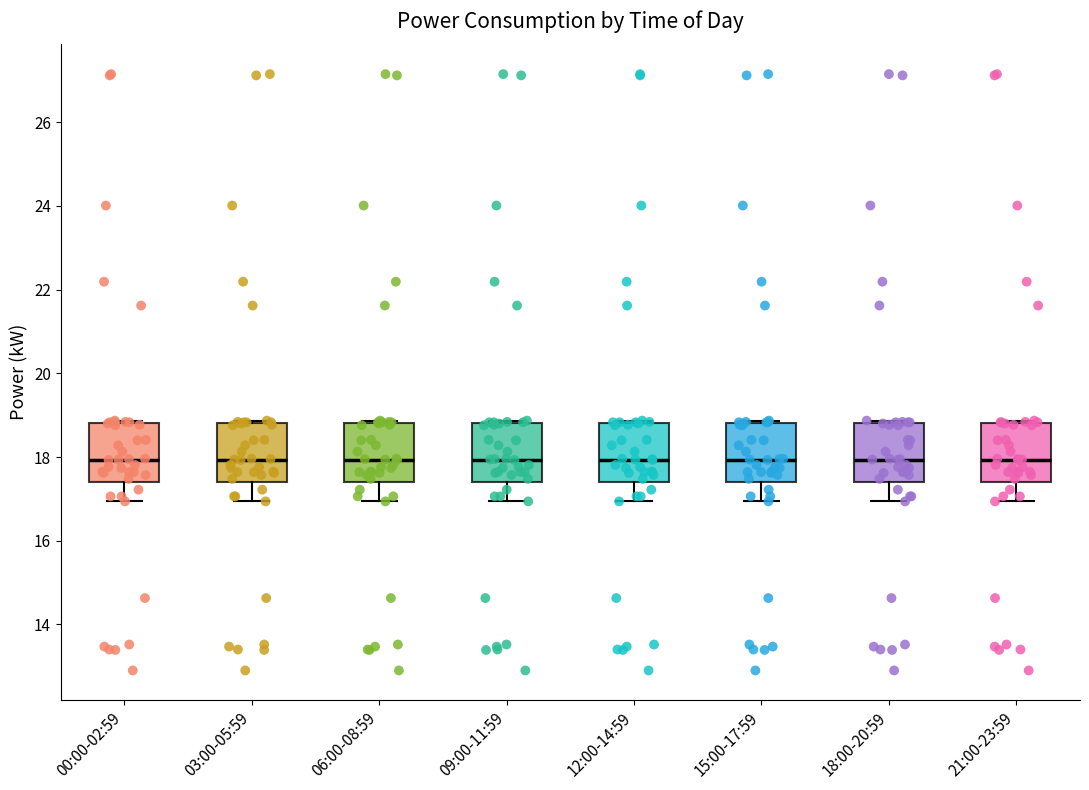

Reading left to right, transcribe this box plot: for each box, give where its median line is, the range the box spans, and where its two whiskers end, as read against the y-axis. The values are not printed on the chart, so give them approximately, as read against the axis.

00:00-02:59: median 18.0, box 17.4 to 18.8, whiskers 17.0 to 18.8 (just above the box's upper edge)
03:00-05:59: median 18.0, box 17.4 to 18.8, whiskers 17.0 to 18.8 (just above the box's upper edge)
06:00-08:59: median 18.0, box 17.4 to 18.8, whiskers 17.0 to 18.8 (just above the box's upper edge)
09:00-11:59: median 18.0, box 17.4 to 18.8, whiskers 17.0 to 18.8 (just above the box's upper edge)
12:00-14:59: median 18.0, box 17.4 to 18.8, whiskers 17.0 to 18.8 (just above the box's upper edge)
15:00-17:59: median 18.0, box 17.4 to 18.8, whiskers 17.0 to 18.8 (just above the box's upper edge)
18:00-20:59: median 18.0, box 17.4 to 18.8, whiskers 17.0 to 18.8 (just above the box's upper edge)
21:00-23:59: median 18.0, box 17.4 to 18.8, whiskers 17.0 to 18.8 (just above the box's upper edge)